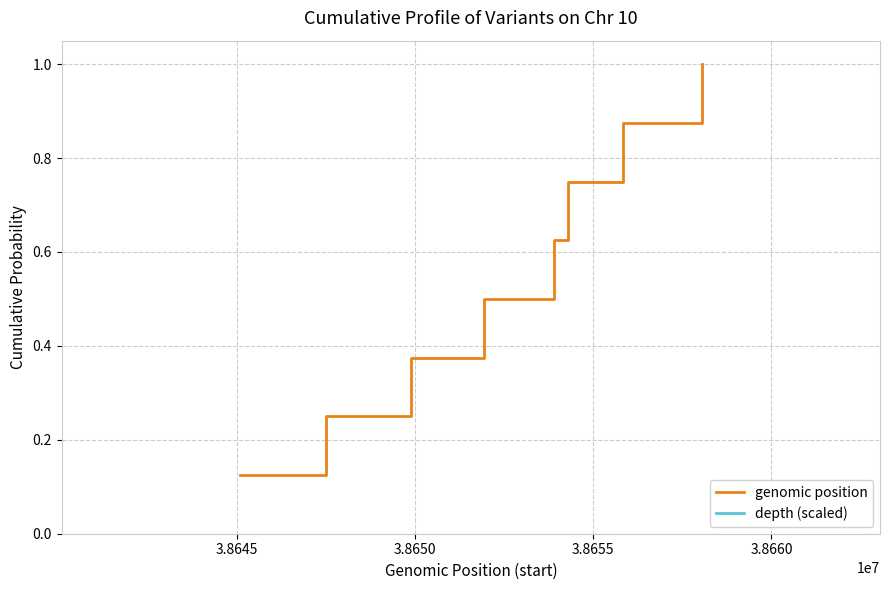

What is the maximum value for genomic position?

1.0